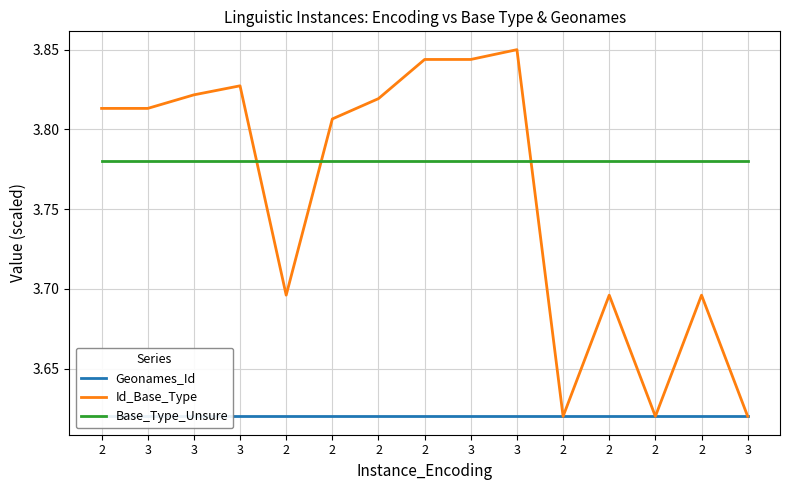

What are all the series names shown in the legend?

Geonames_Id, Id_Base_Type, Base_Type_Unsure